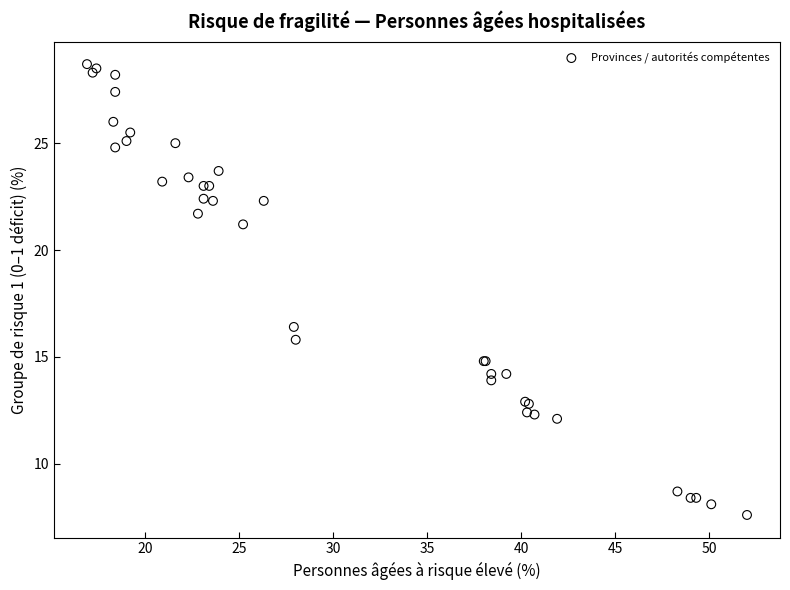

What Y value in the scatter plot is closest to 18?

16.4